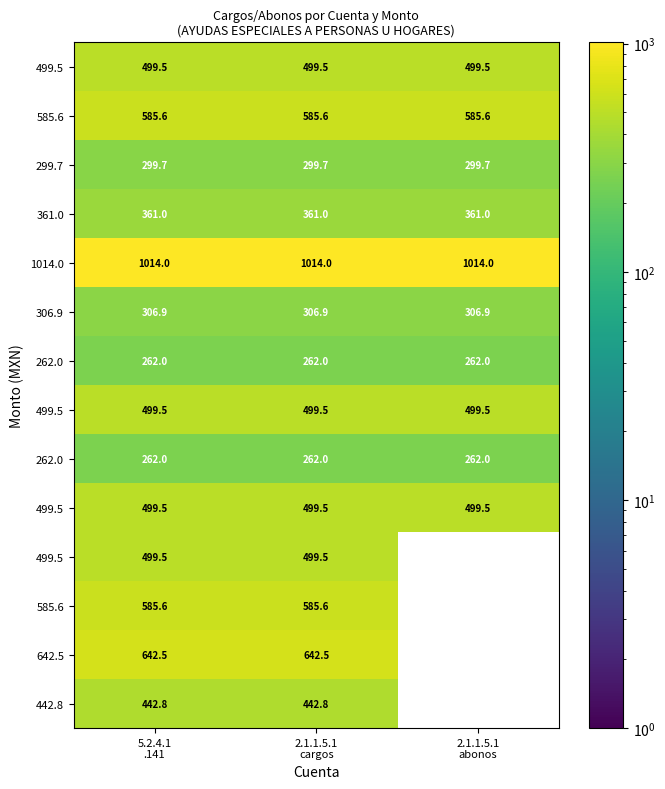

At which category is the sum across all series the highest?

5.2.4.1
.141